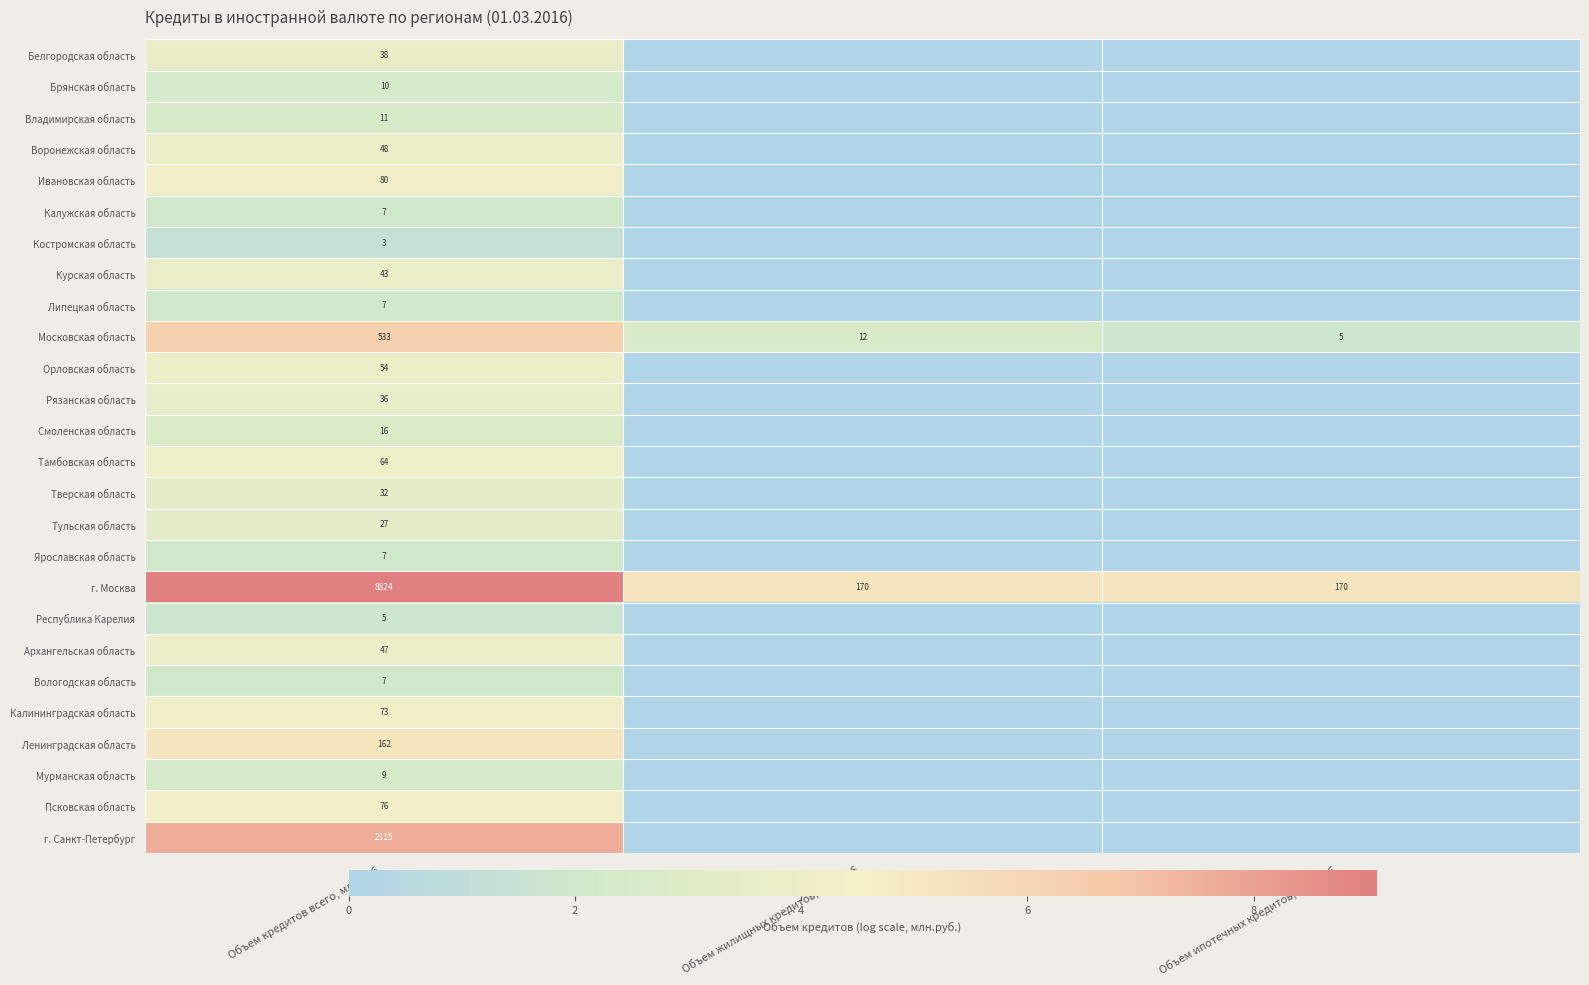

The Белгородская область series shows 38 at Объем кредитов всего, млн.руб.. True or false?

True